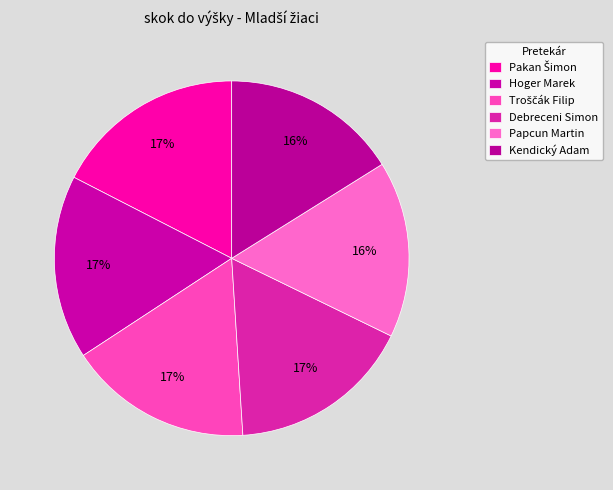

Do Troščák Filip and Hoger Marek together represent more than half of the pie?

No